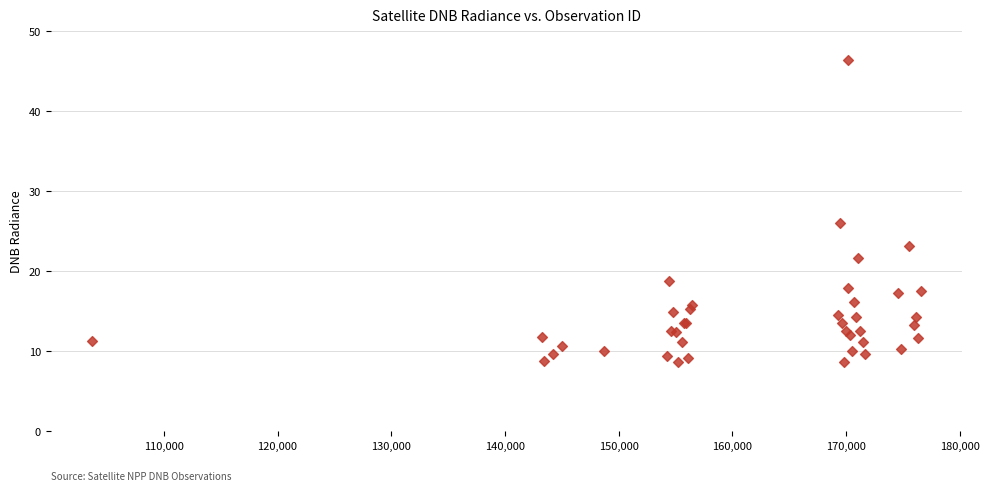

What Y value in the scatter plot is closest to 27?

26.0